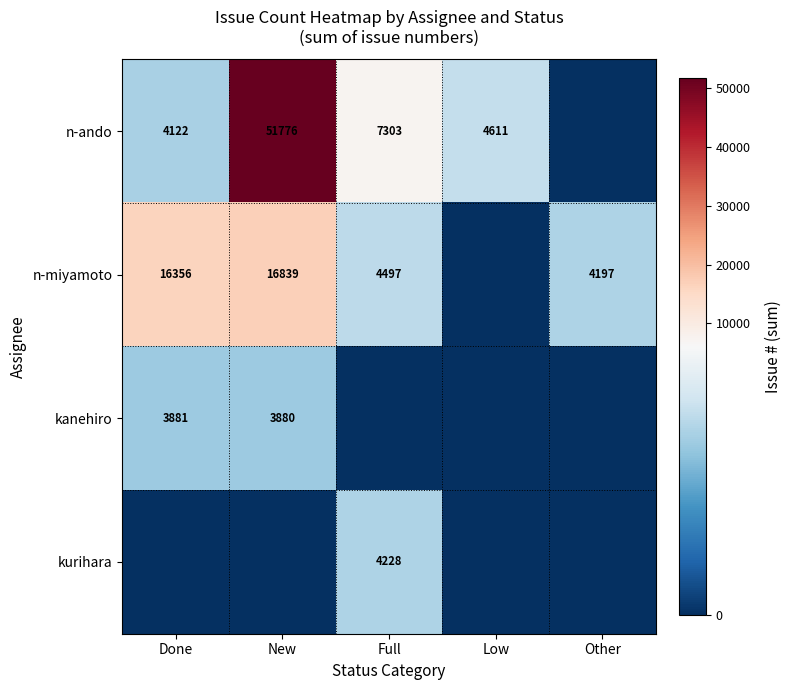

At which category is the sum across all series the highest?

New